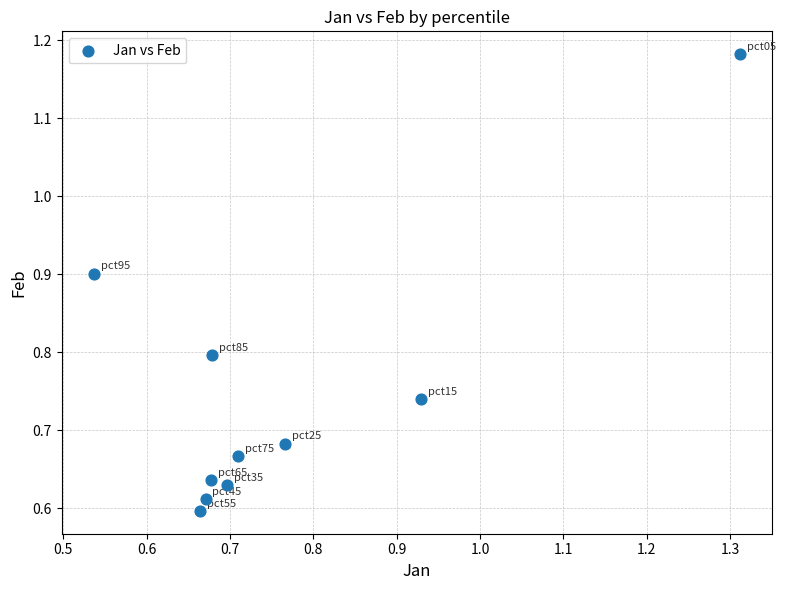

What is the average X value?

0.8